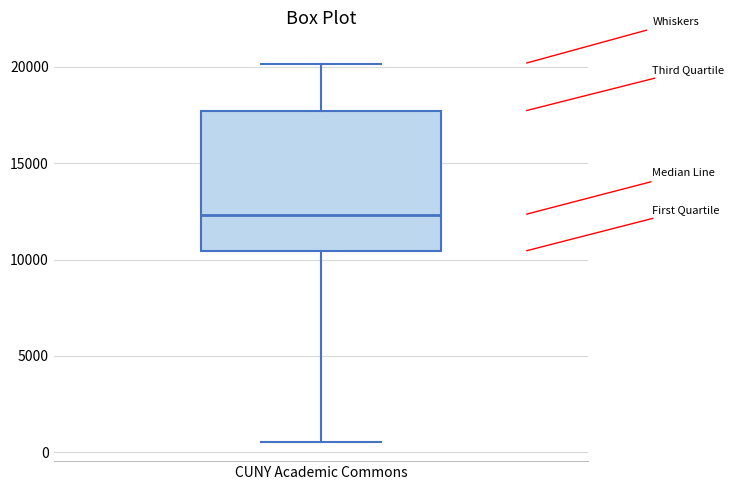

Where is the lower edge of the box for CUNY Academic Commons on the y-axis? The values are not printed on the chart, so give them approximately, as read against the axis.

10500